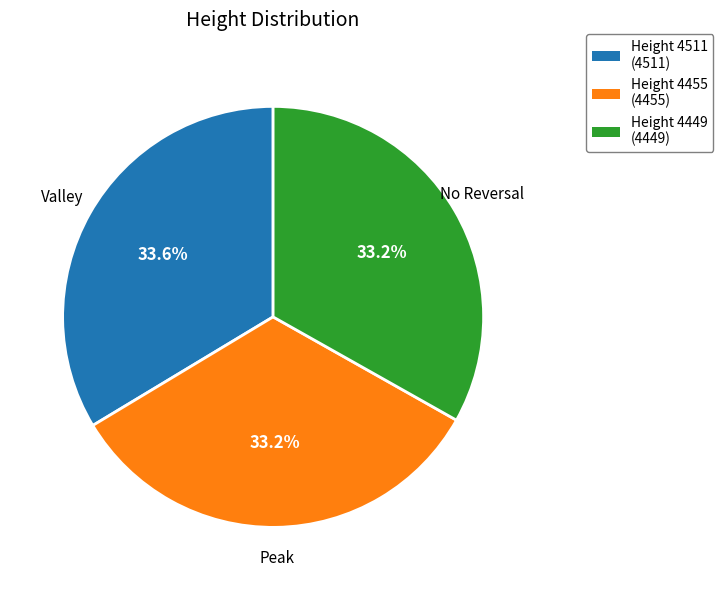

Does any single category account for the majority?

No